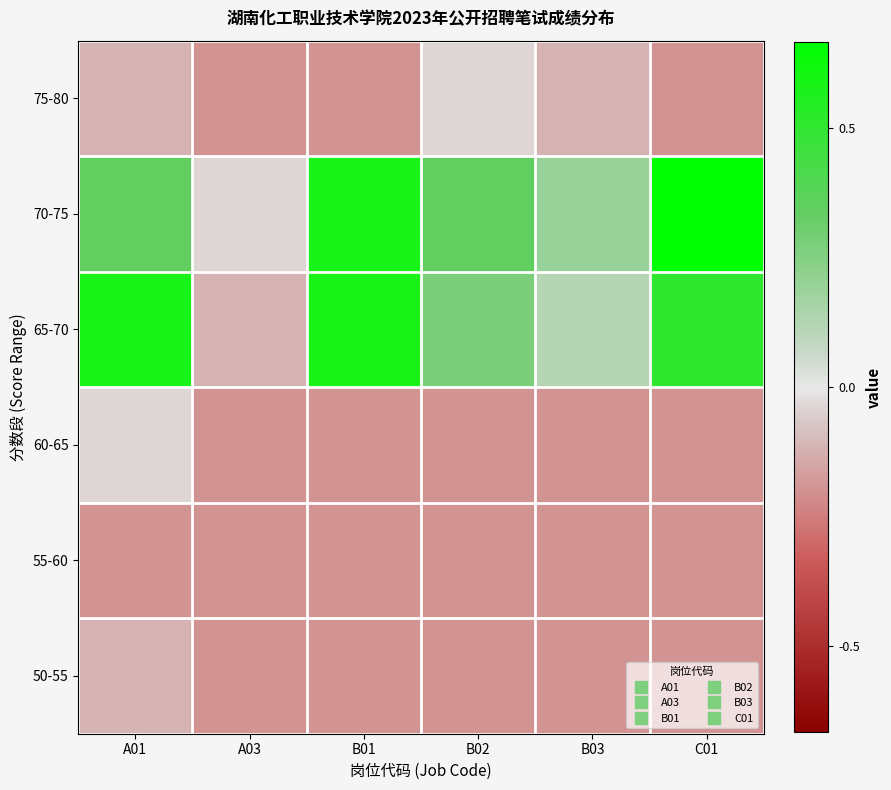

Reading left to right, list all the values displayed in this chart.

50-55: A01=-0.2	A03=-0.3	B01=-0.3	B02=-0.3	B03=-0.3	C01=-0.3
55-60: A01=-0.3	A03=-0.3	B01=-0.3	B02=-0.3	B03=-0.3	C01=-0.3
60-65: A01=-0.1	A03=-0.3	B01=-0.3	B02=-0.3	B03=-0.3	C01=-0.3
65-70: A01=0.9	A03=-0.2	B01=0.9	B02=0.4	B03=0.2	C01=0.8
70-75: A01=0.5	A03=-0.1	B01=0.9	B02=0.5	B03=0.3	C01=1.0
75-80: A01=-0.2	A03=-0.3	B01=-0.3	B02=-0.1	B03=-0.2	C01=-0.3